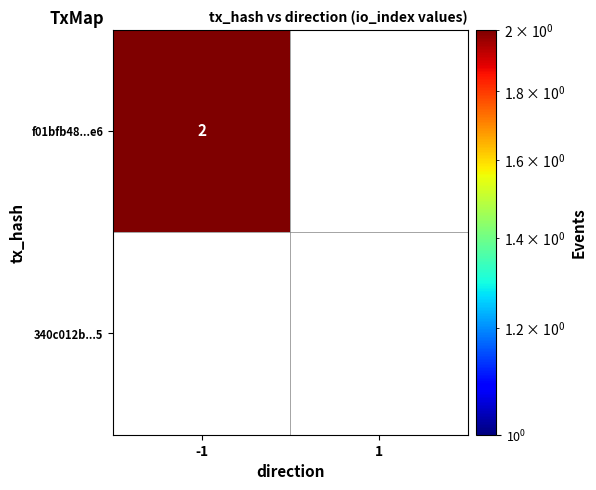

What is the average value of the f01bfb48af63d7d19f3abf8ff79caae000d60e6 series?

1